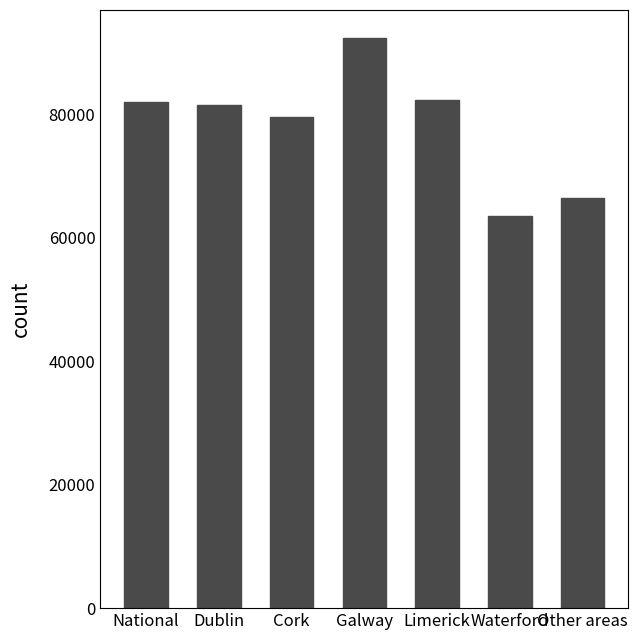

Is it true that the value at National is 54029?

False